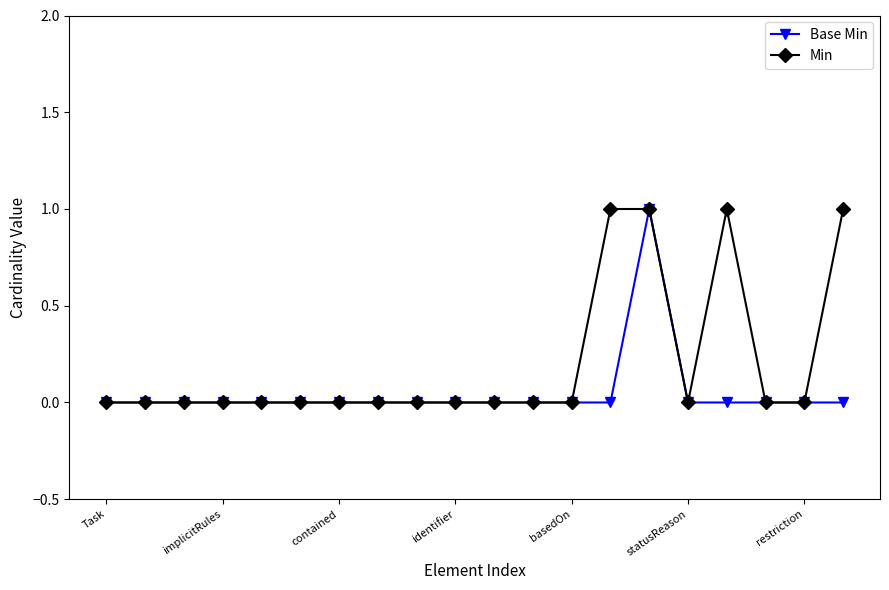

Which series has the largest total across all categories?

Min